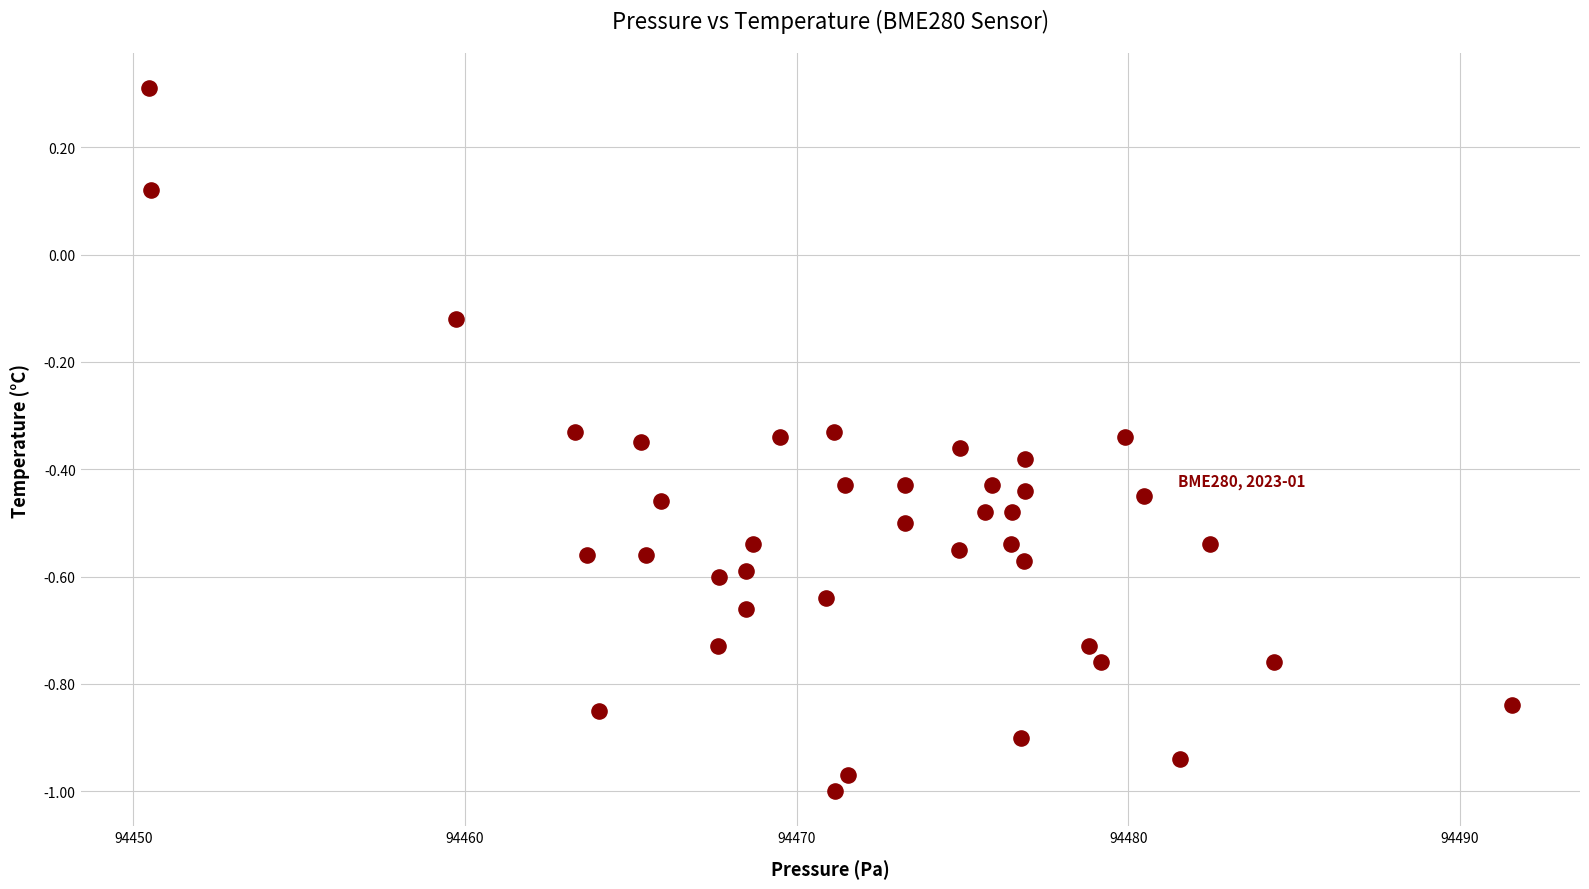

What is the range of X values (max minus min)?

41.1